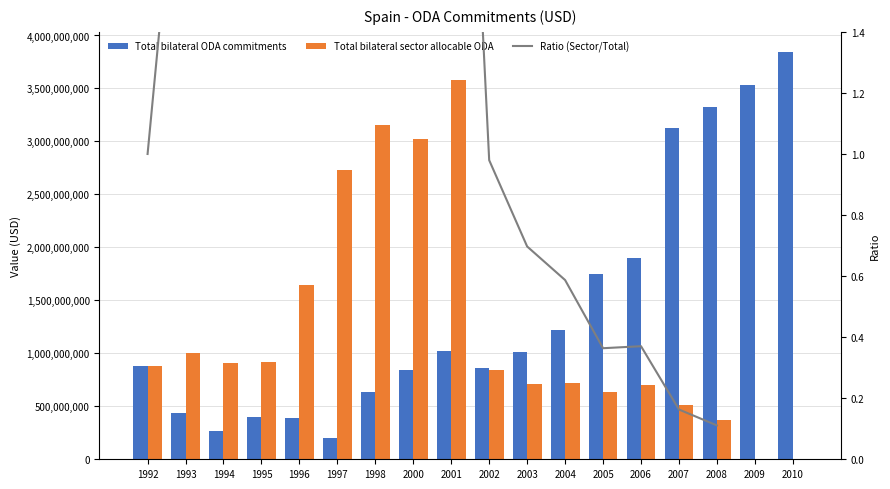

Does the chart contain stacked bars?

No